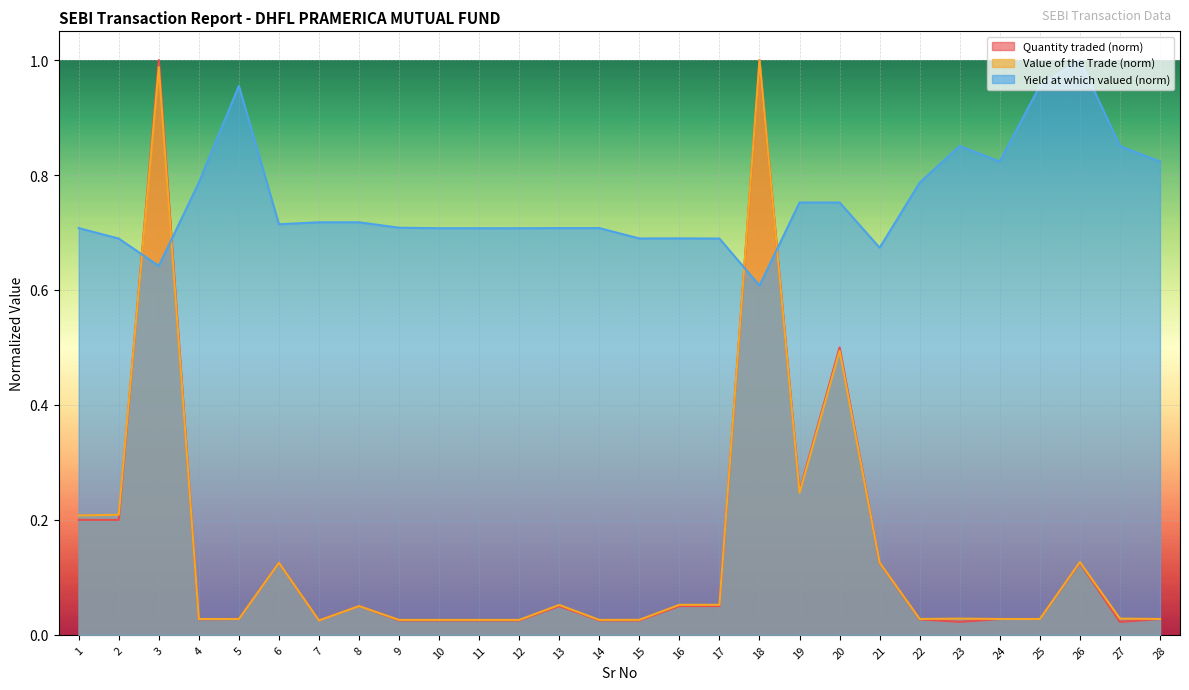

True or false: Yield at which valued has a value of 0.7 at 16.

True